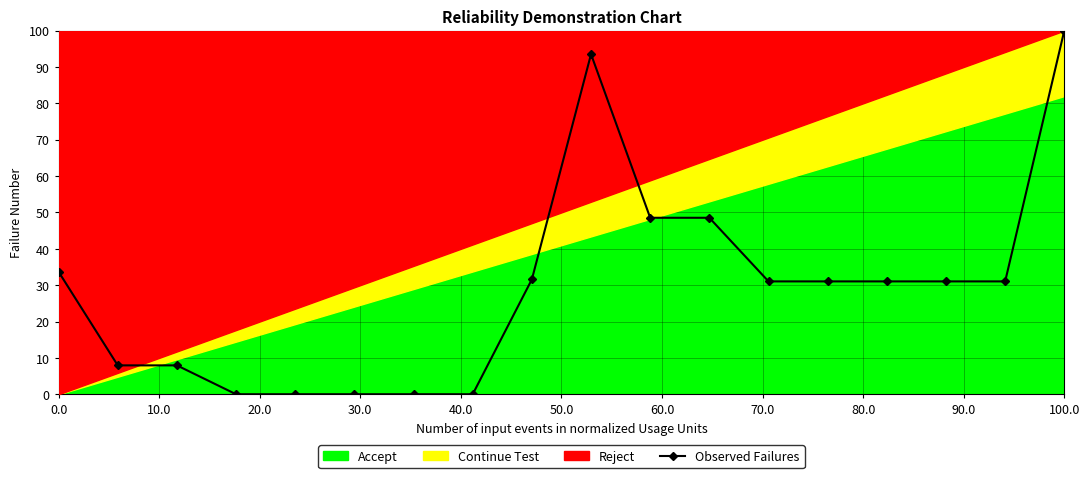

What is the greatest value displayed?

100.0